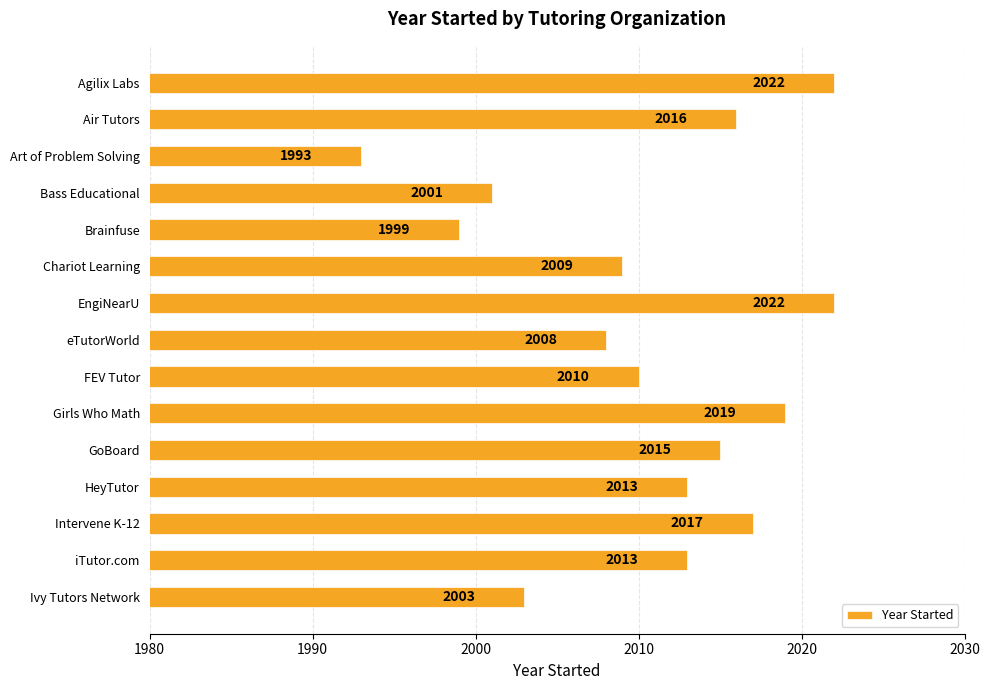

What is the label of the 7th bar from the top?

EngiNearU